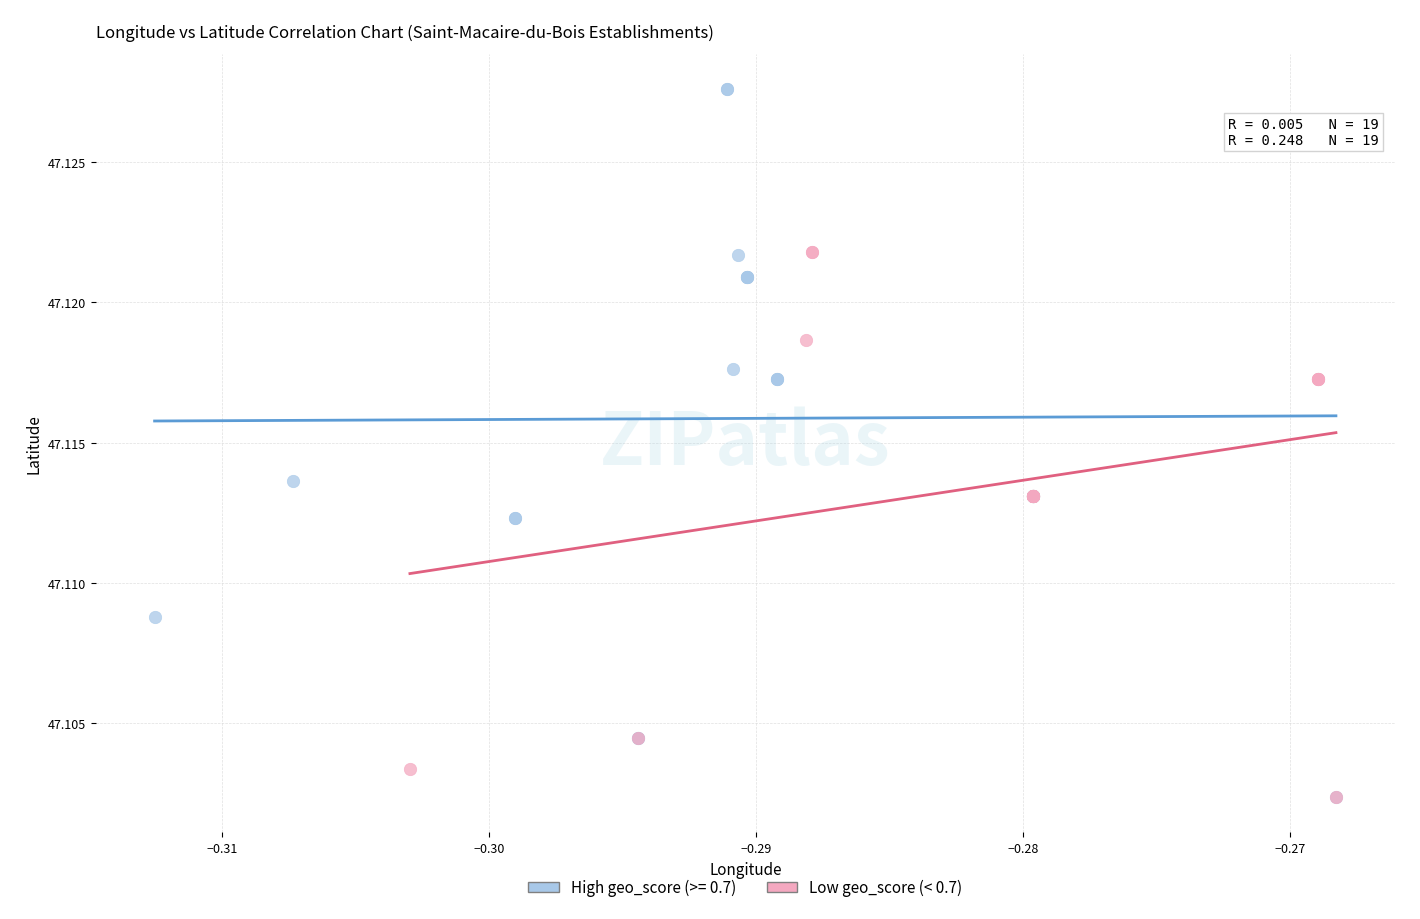

Which series has the largest Y range (max minus min)?

High geo_score (>= 0.7)